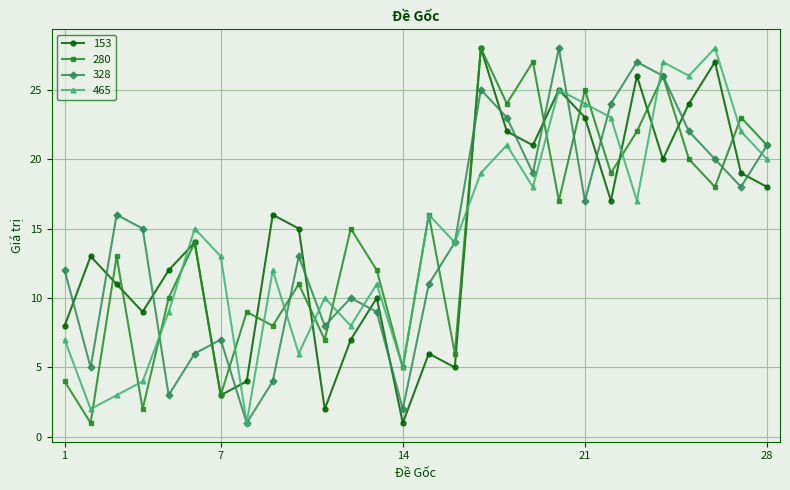

How many times do 153 and 328 cross each other?

16